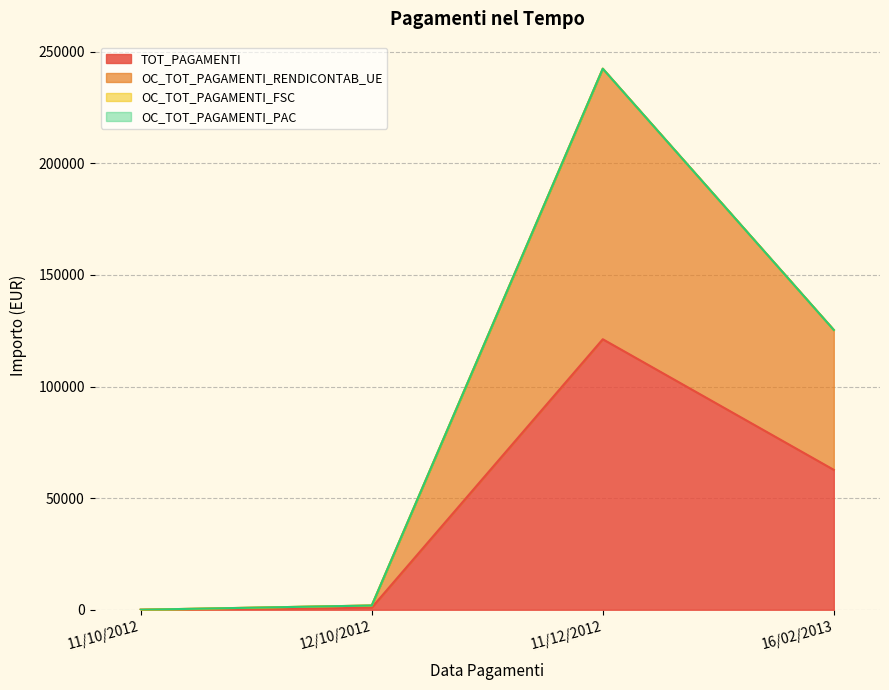

At which label is TOT_PAGAMENTI closest to 60601?

16/02/2013